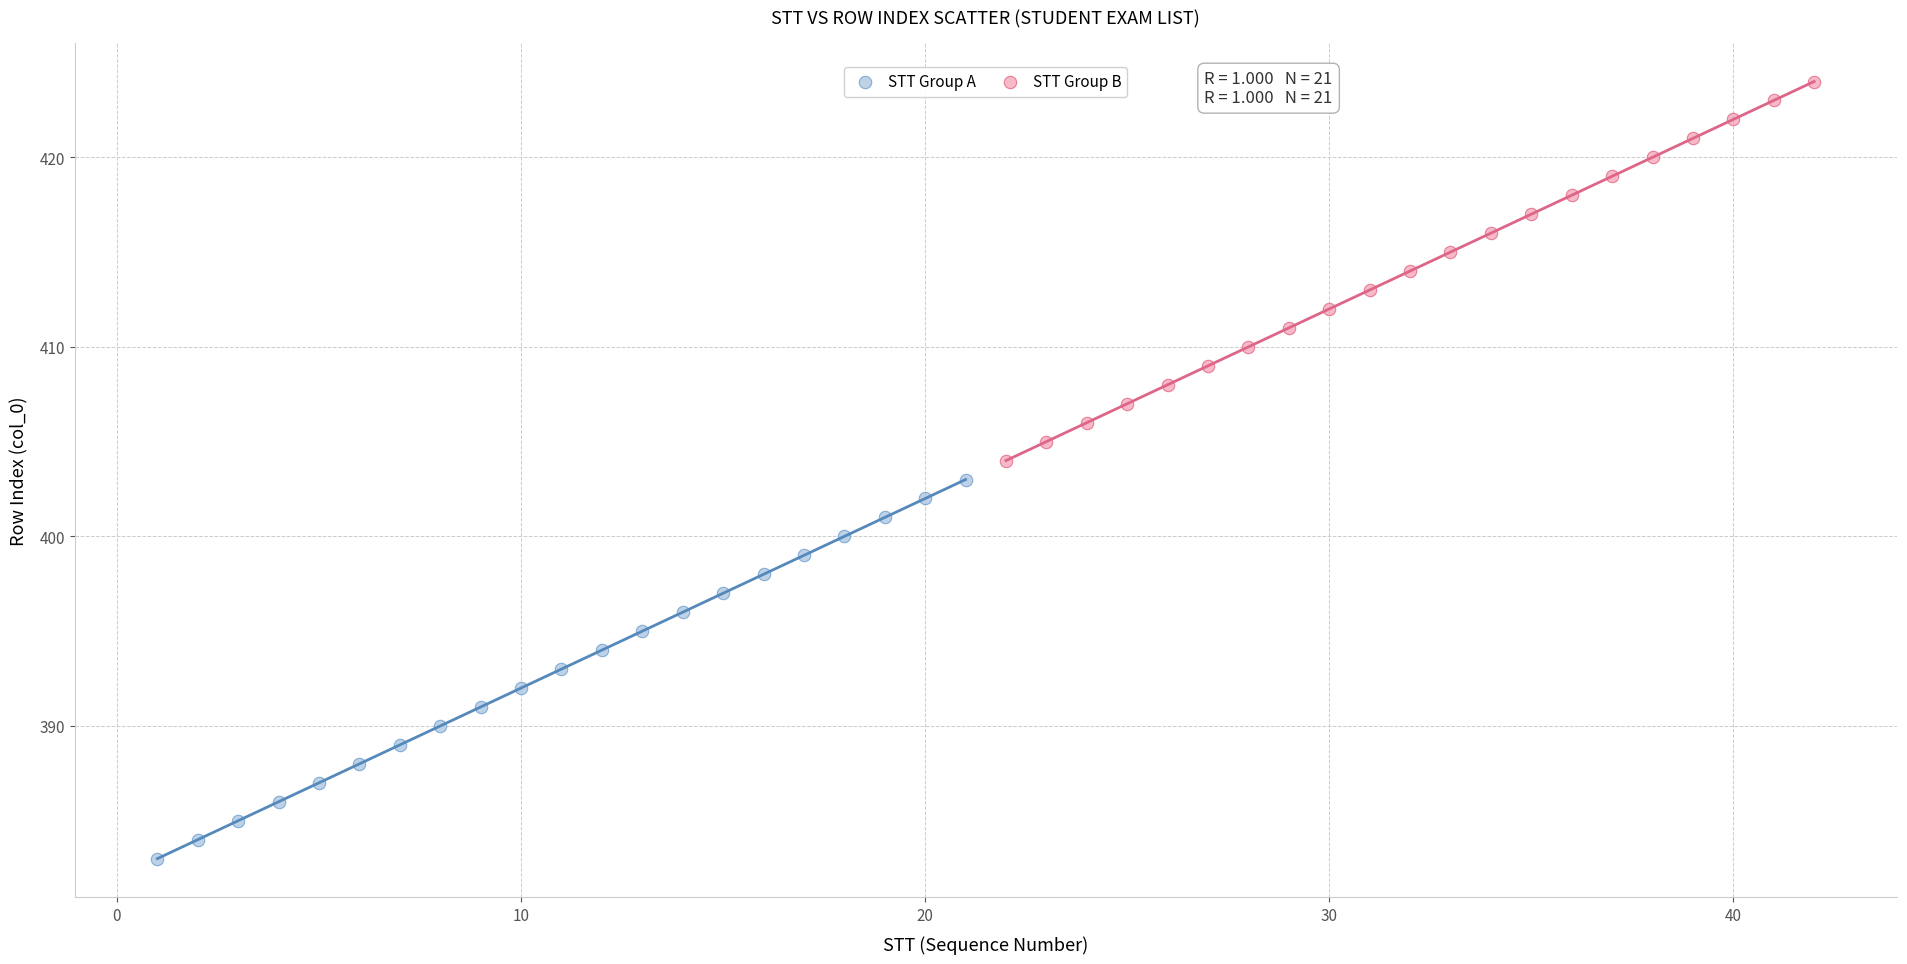

Which series reaches the minimum Y coordinate?

STT Group A